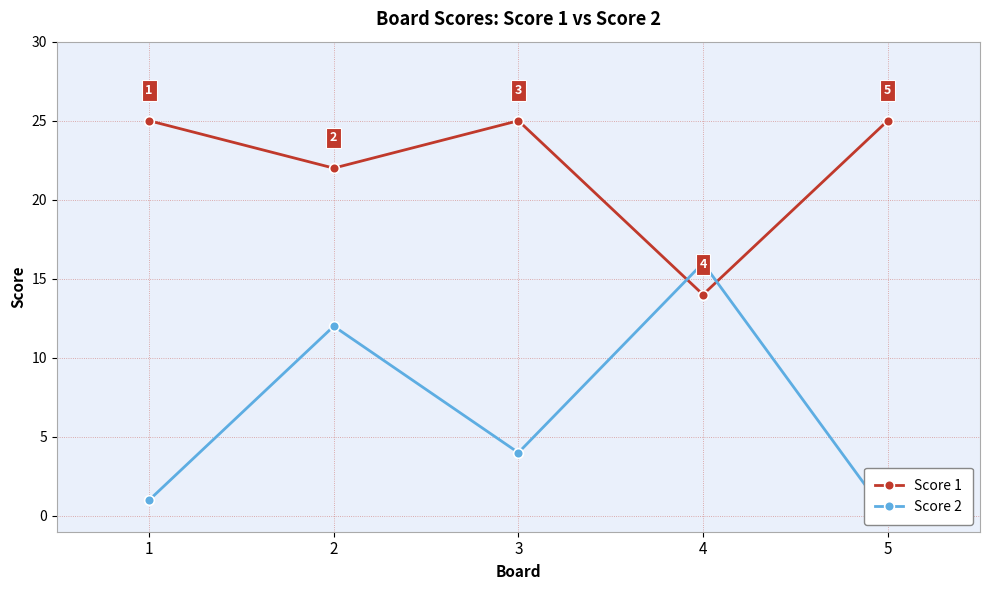

How many lines are shown in the chart?

2